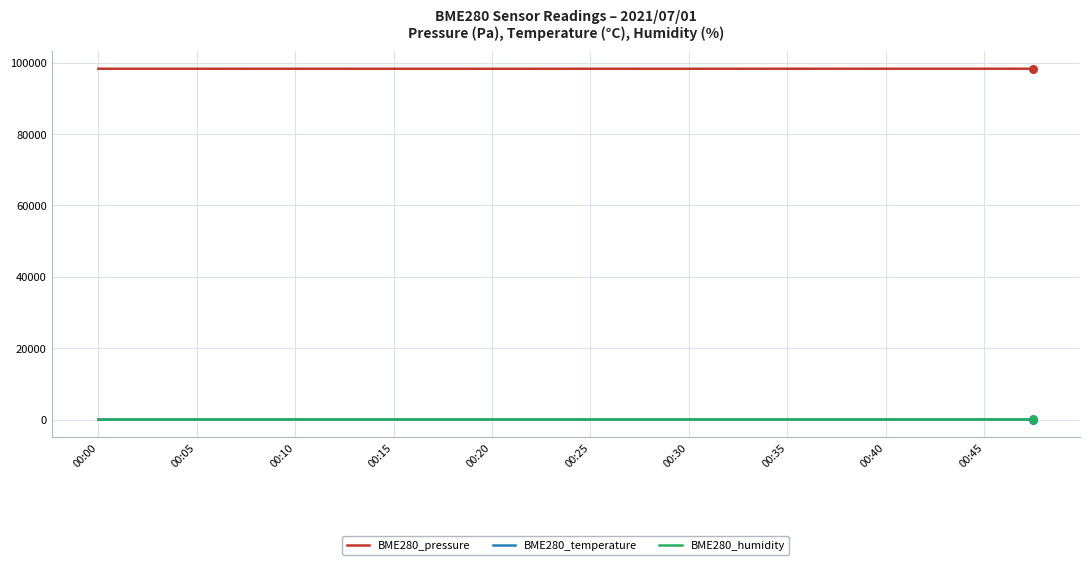

Which series has the widest spread of values?

BME280_pressure